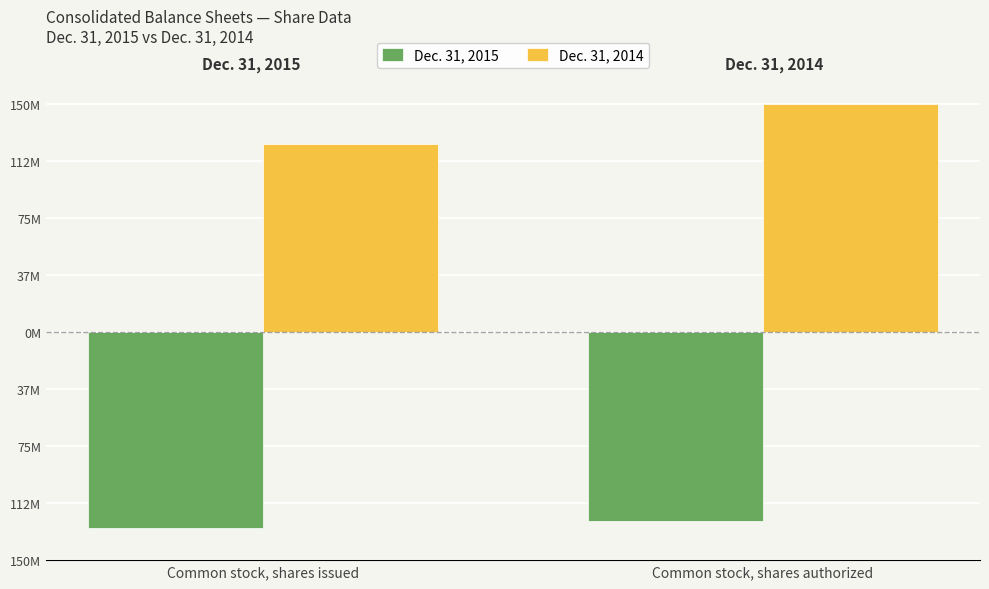

What value does the Dec. 31, 2015 series have at Common stock, shares authorized?

-124281204